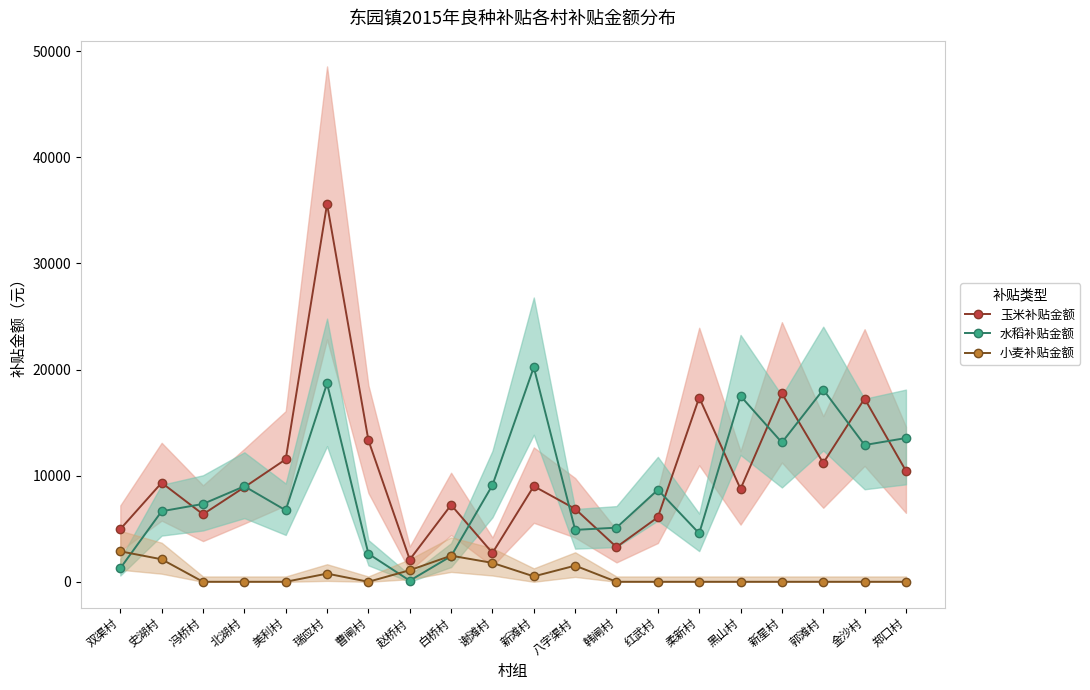

At which label does 水稻补贴金额 first exceed 8670?

北湖村